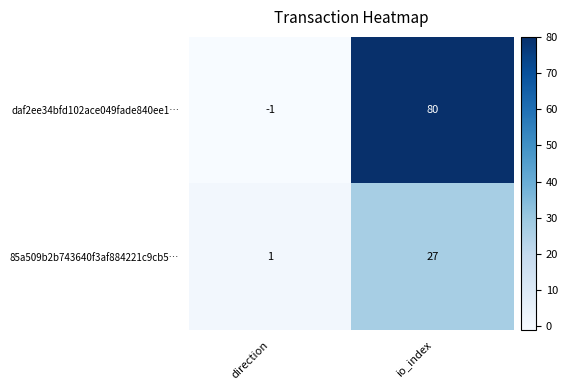

At which category is the sum across all series the highest?

io_index